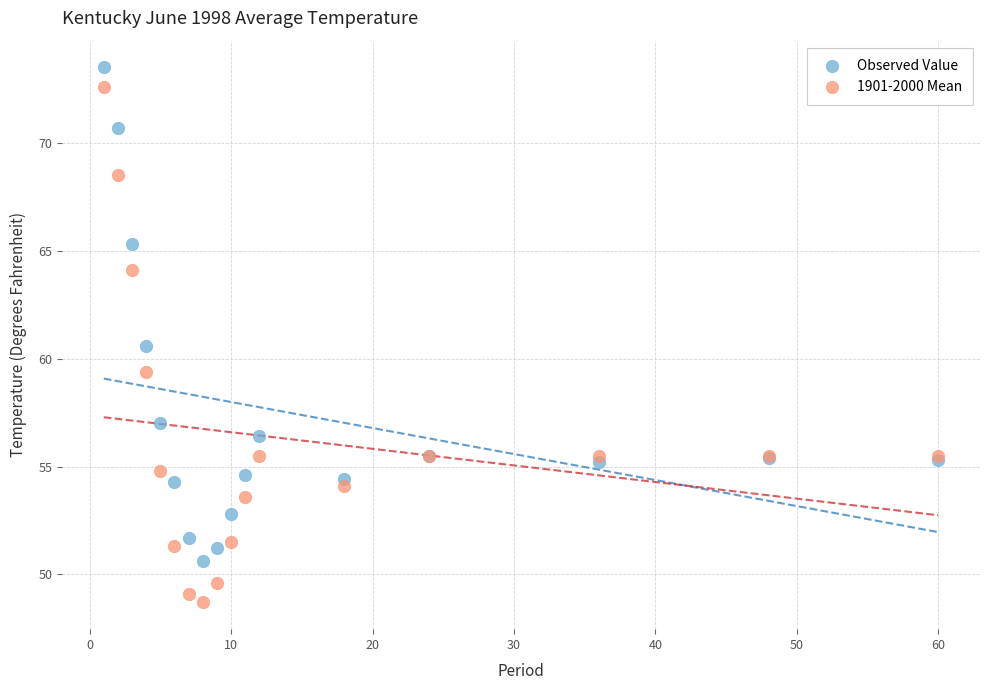

Which series reaches the minimum Y coordinate?

1901-2000 Mean